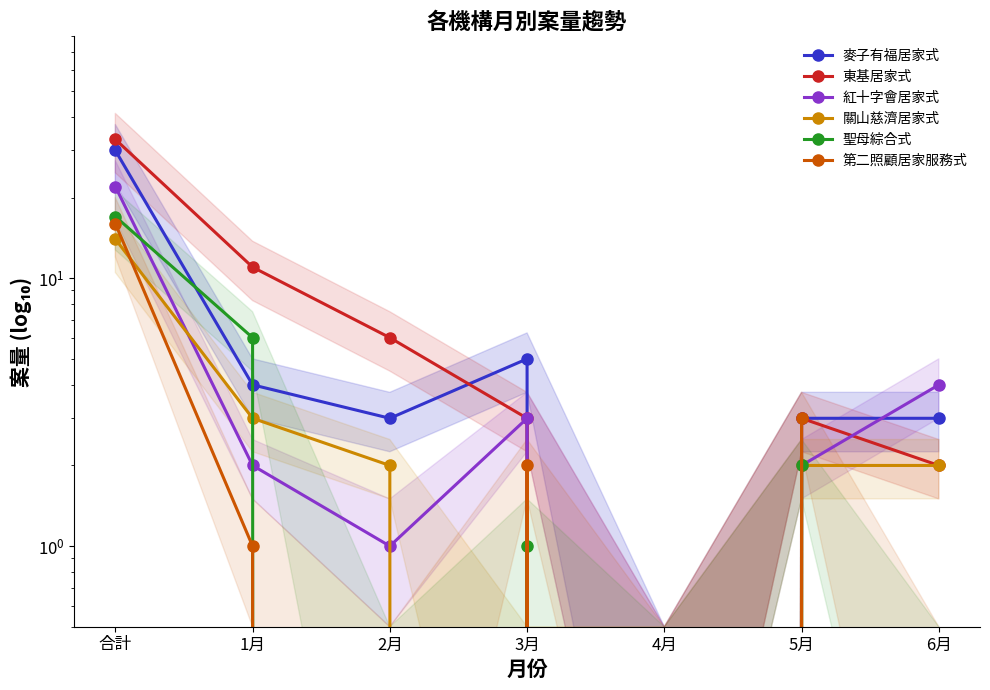

What is the label of the 7th point from the right?

合計